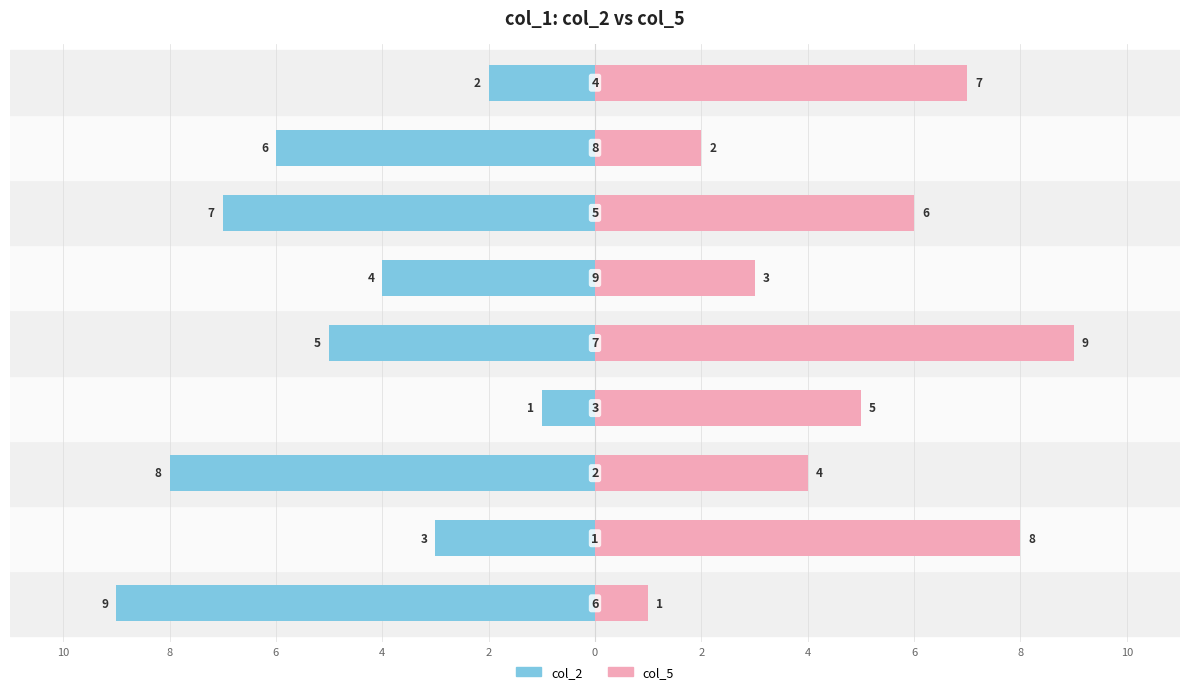

How many bars are there in each group?

2